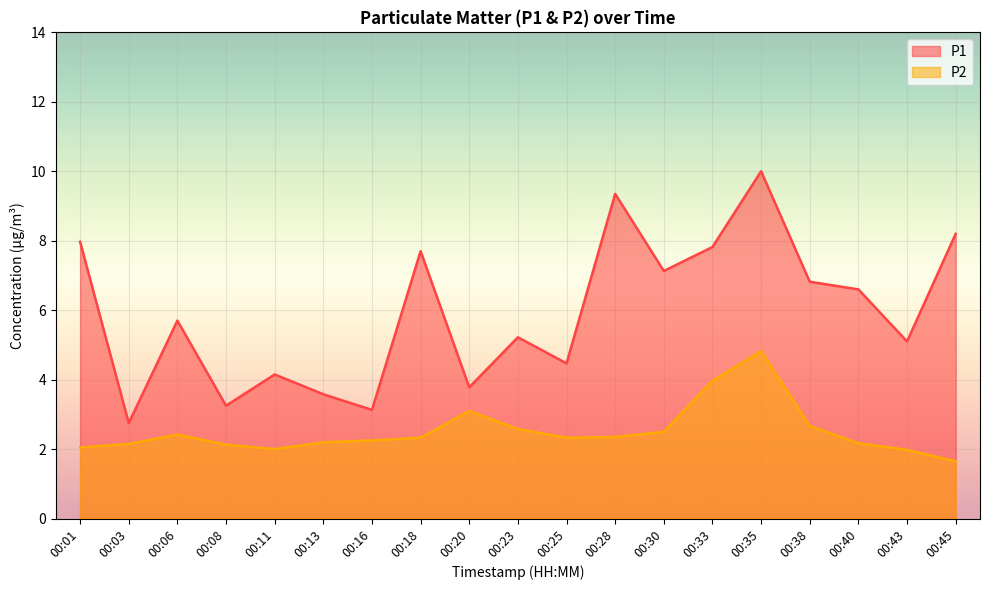

What are all the series names shown in the legend?

P1, P2